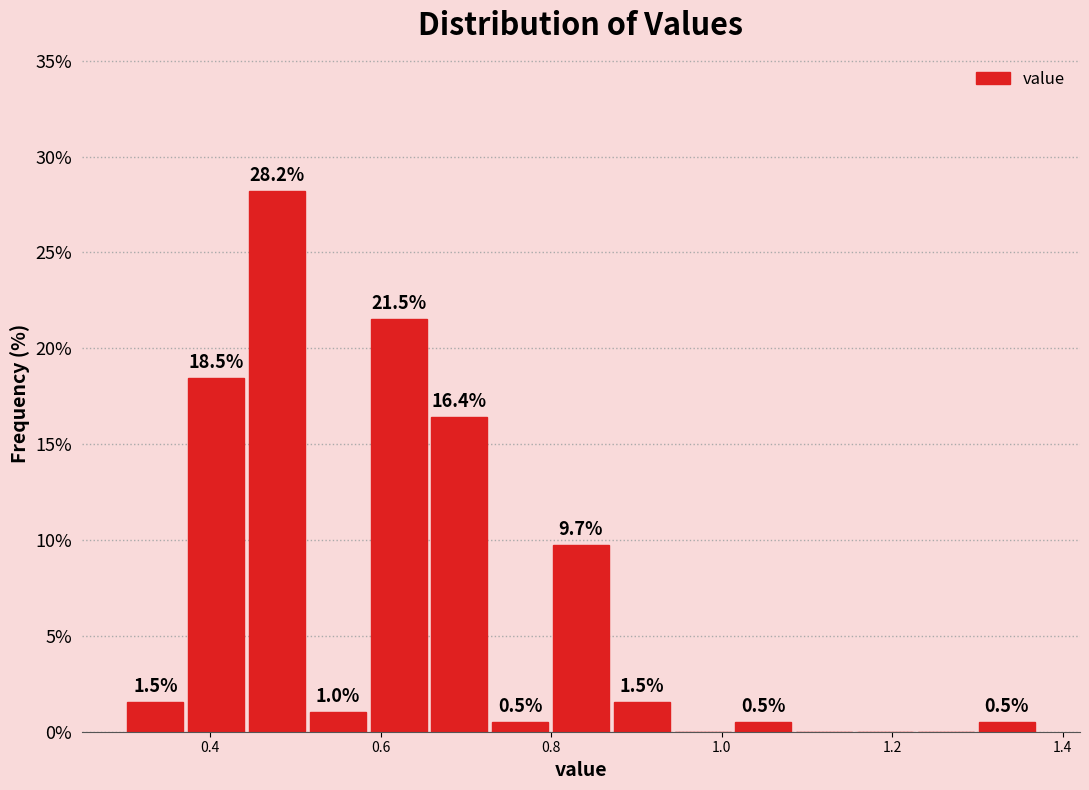

Around what value on the x-axis is the tallest bar? Give the approximate position of its centre, as read against the axis.

0.48